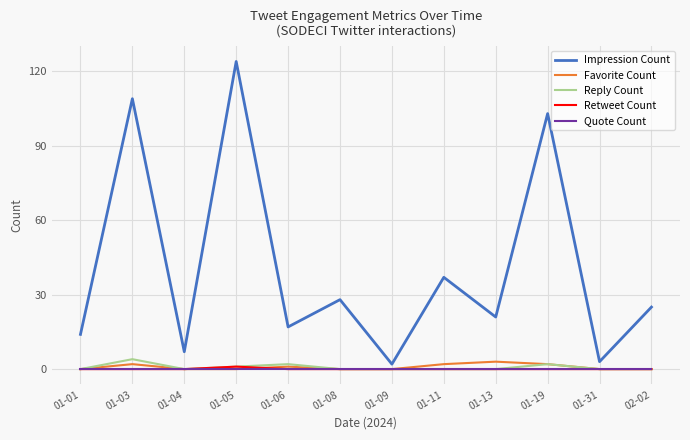

Which series has the largest range (max minus min)?

Impression Count